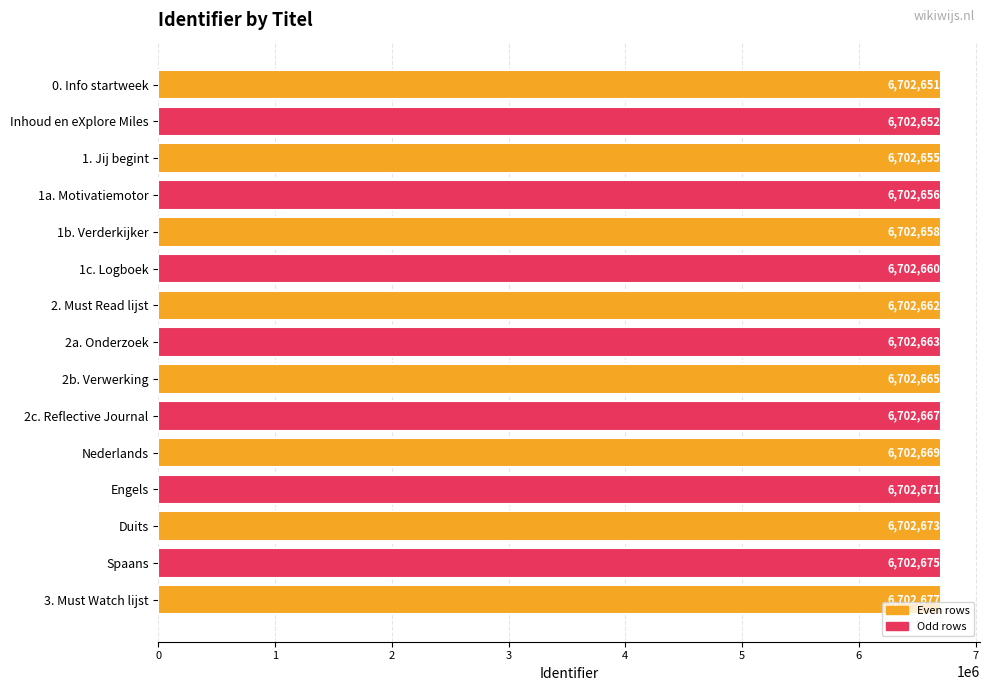

How many bars are there in total?

15